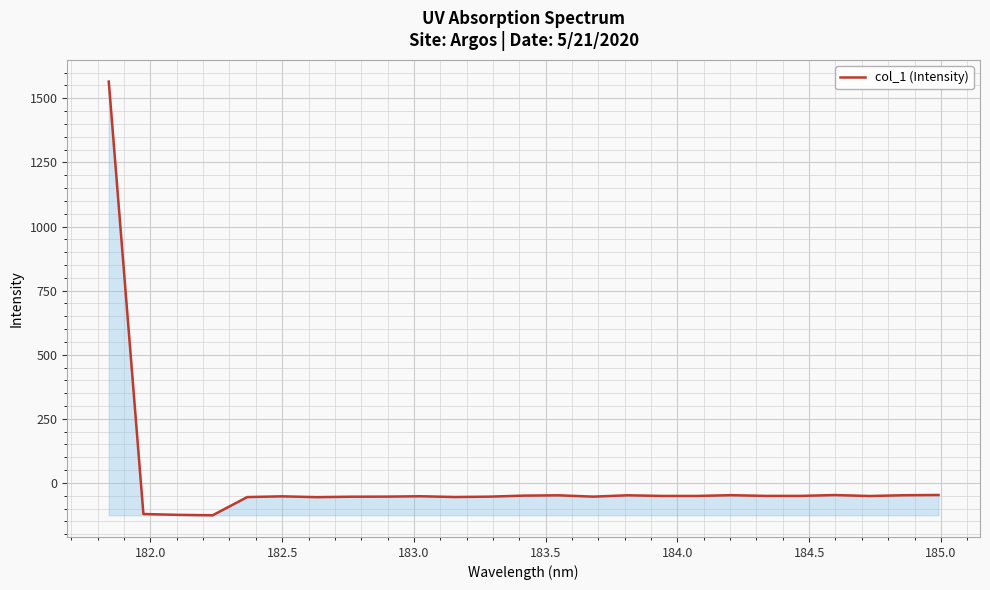

What is the maximum value shown in the chart?

1565.3